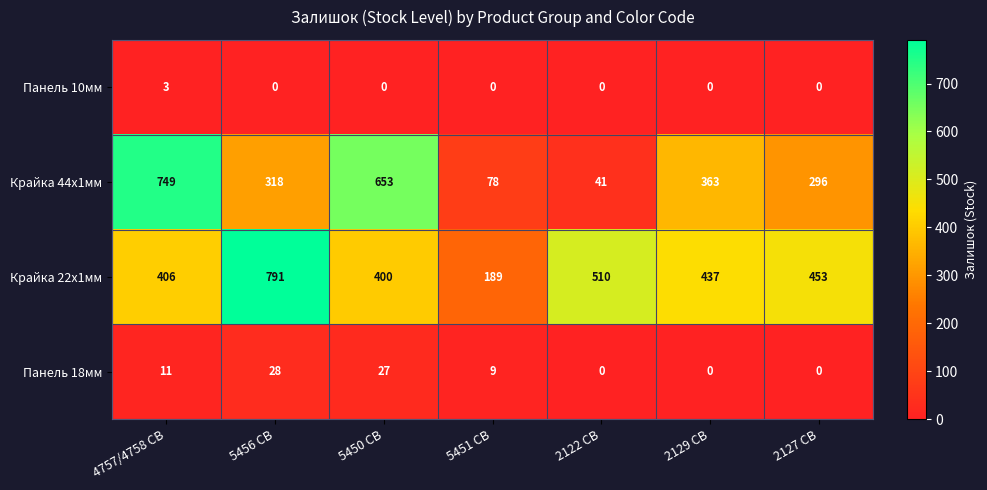

At which category is the sum across all series the highest?

4757/4758 CB